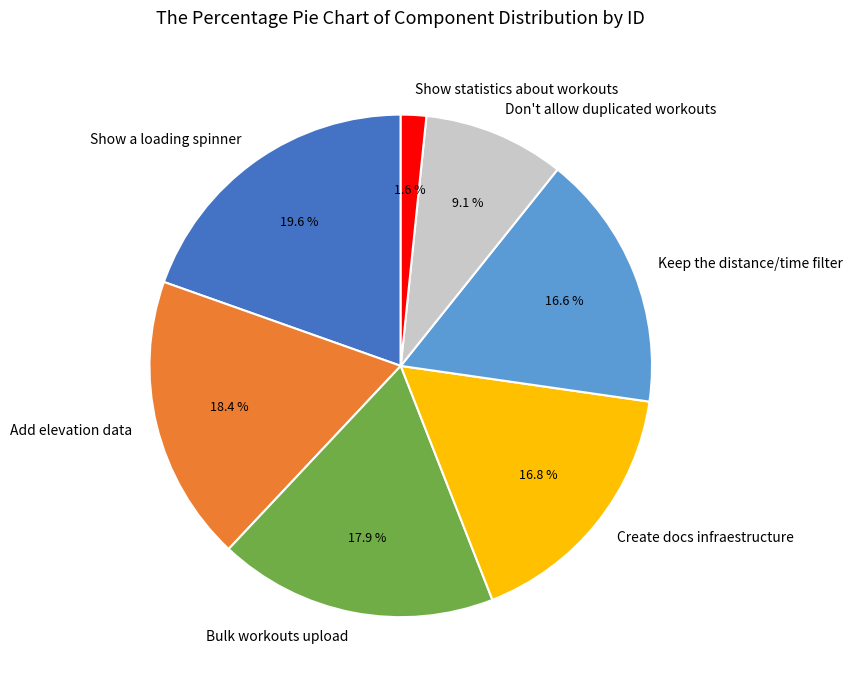

To the nearest percent, what is the average slice percentage?

14%